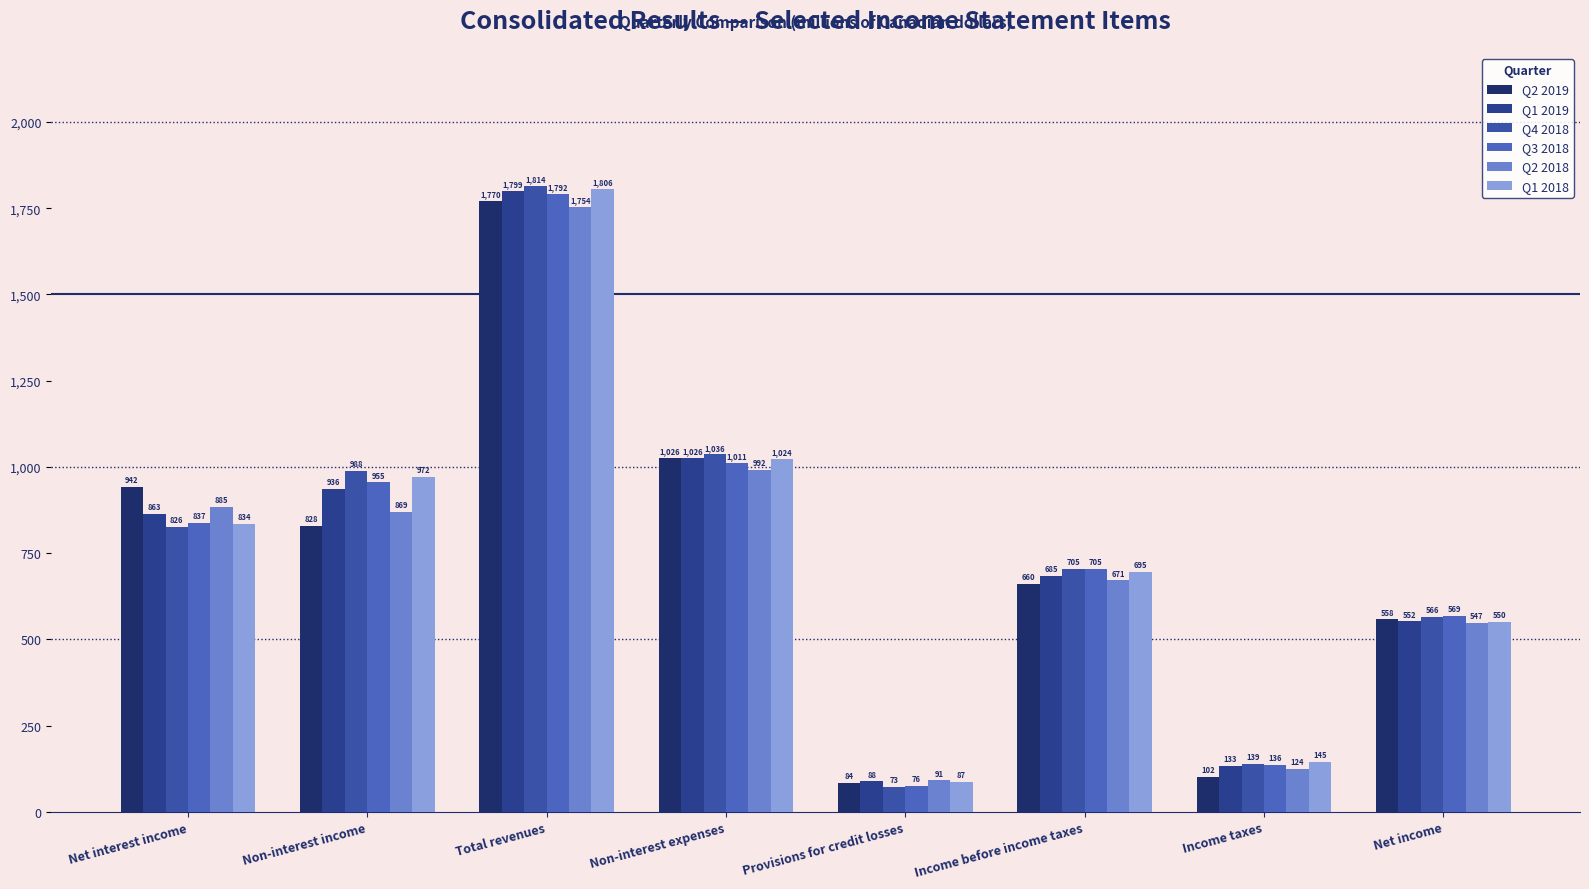

Rank the series by their maximum value, from highest to lowest.

Q4 2018, Q1 2018, Q1 2019, Q3 2018, Q2 2019, Q2 2018